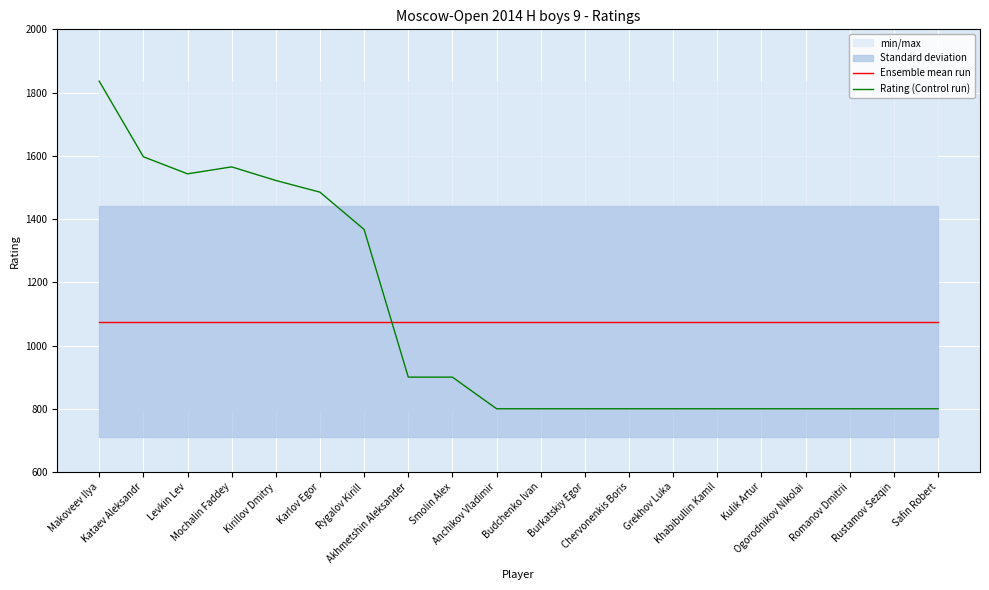

What is the label of the 18th point from the right?

Levkin Lev